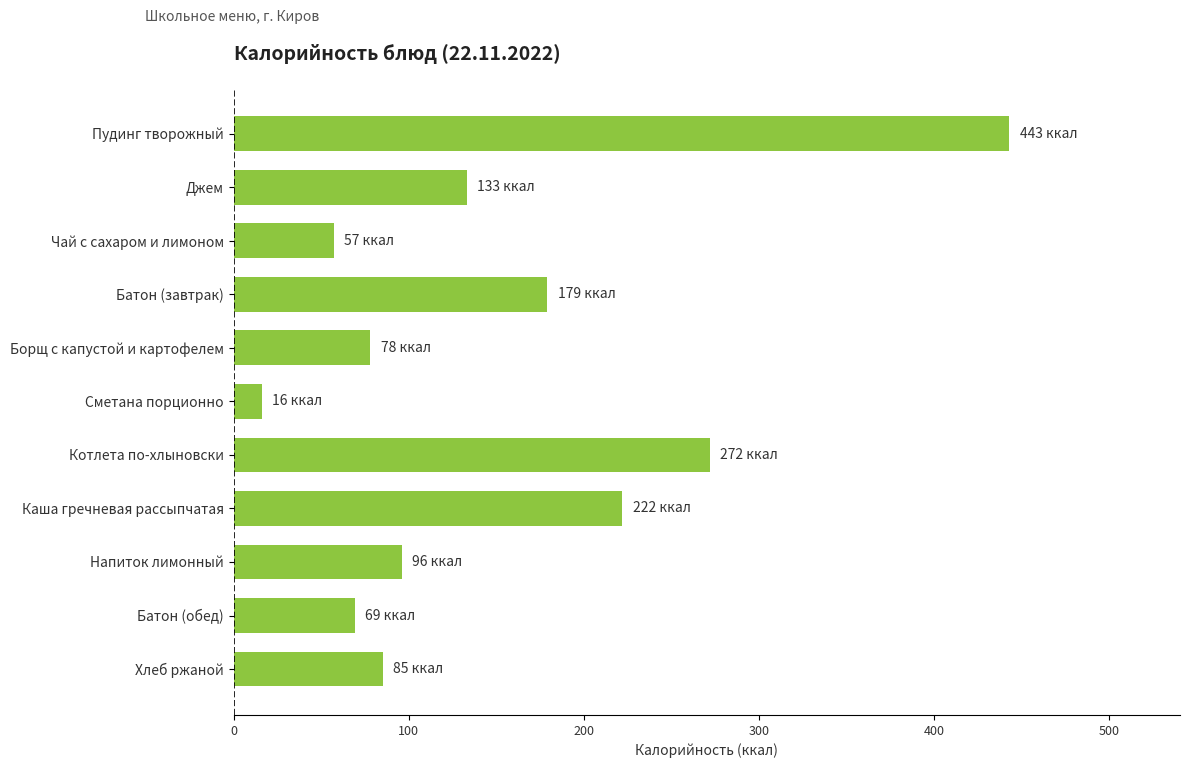

How many bars are there in total?

11